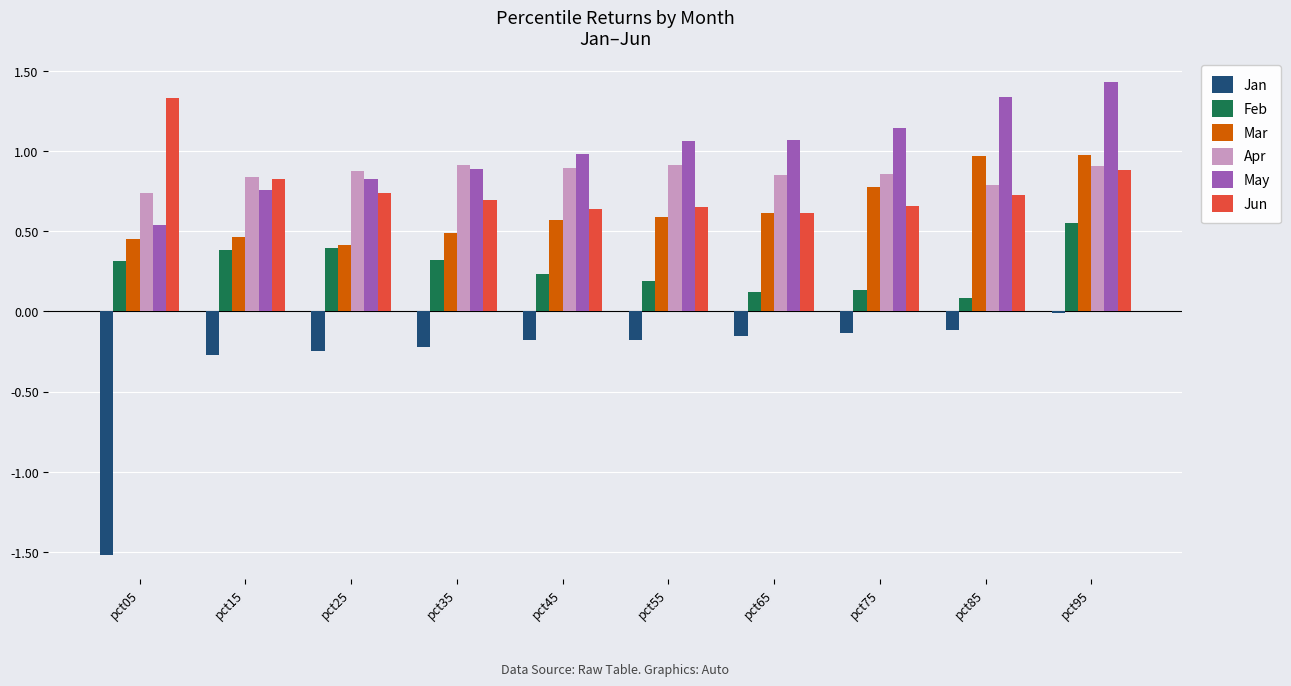

At which category is the sum across all series the highest?

pct95